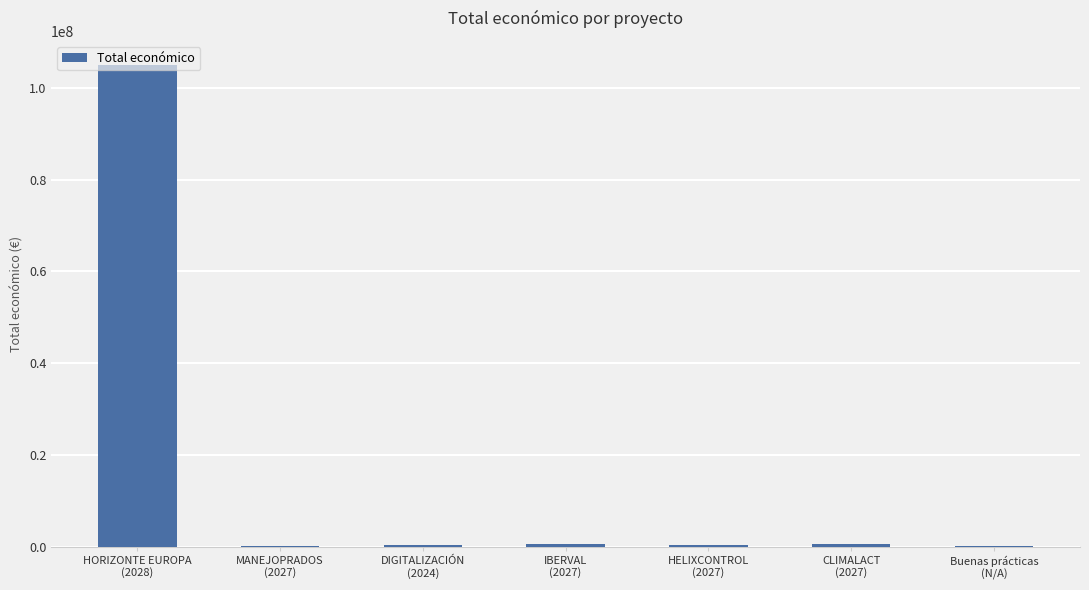

What is the sum of all values?

107036491